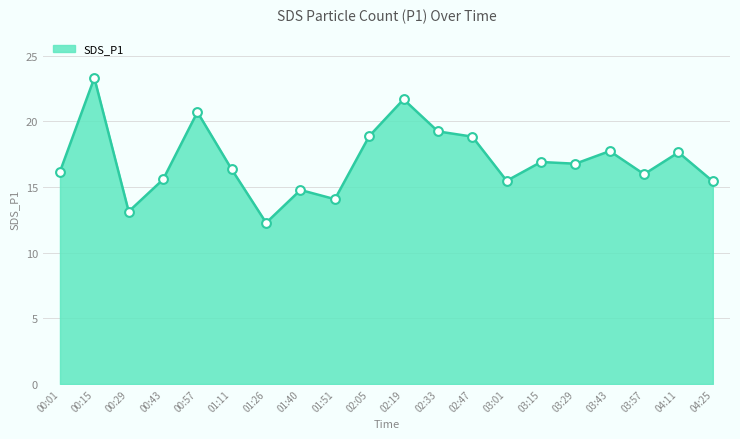

What is the ratio of the value at 03:29 to the value at 00:15?

0.7